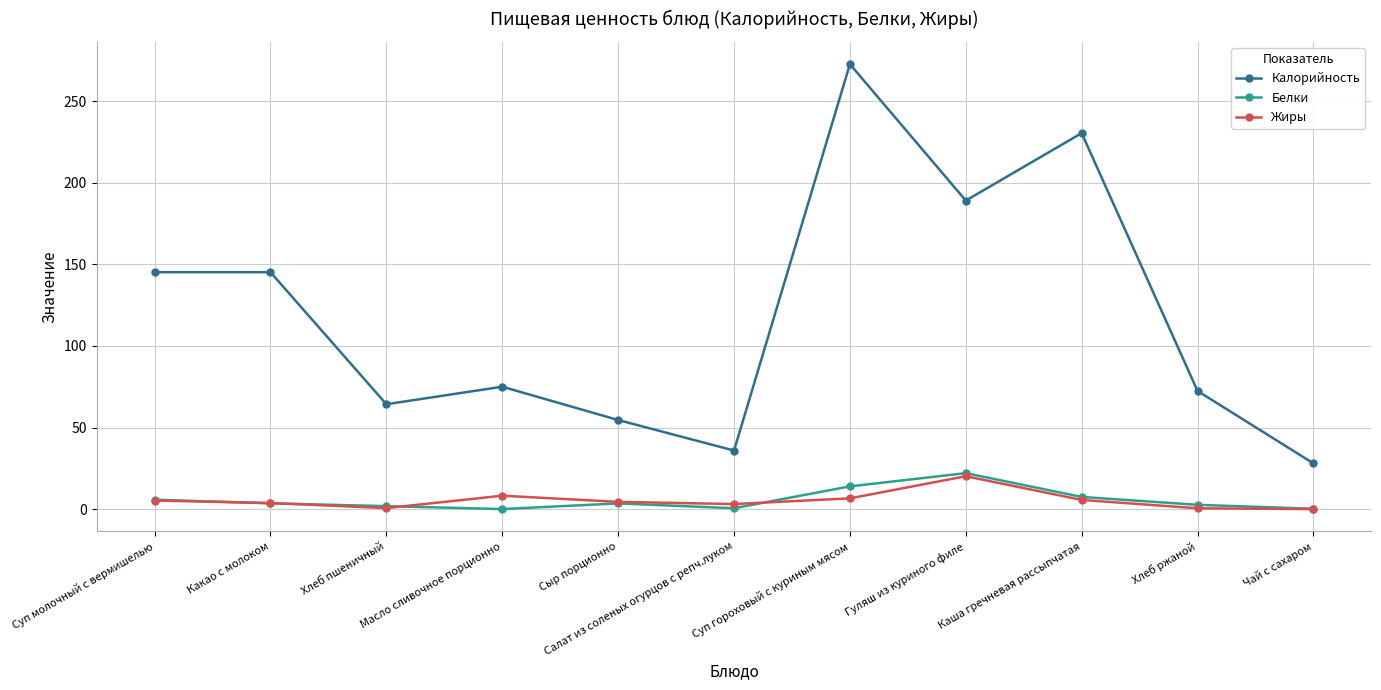

What is the maximum value for Калорийность?

272.7